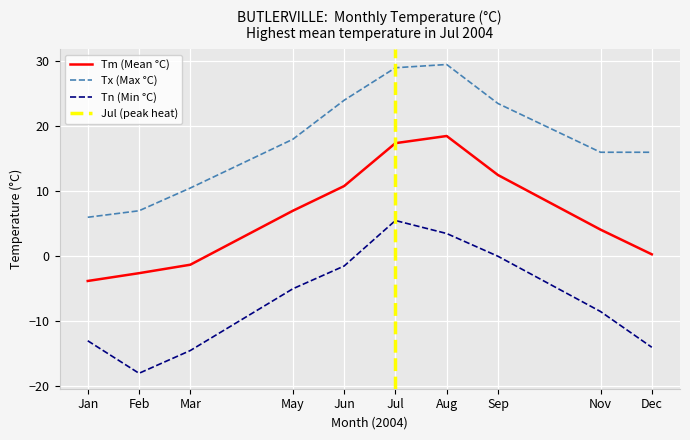

Is the value of Tm (Mean °C) at Mar greater than the value of Tn (Min °C) at Dec?

Yes